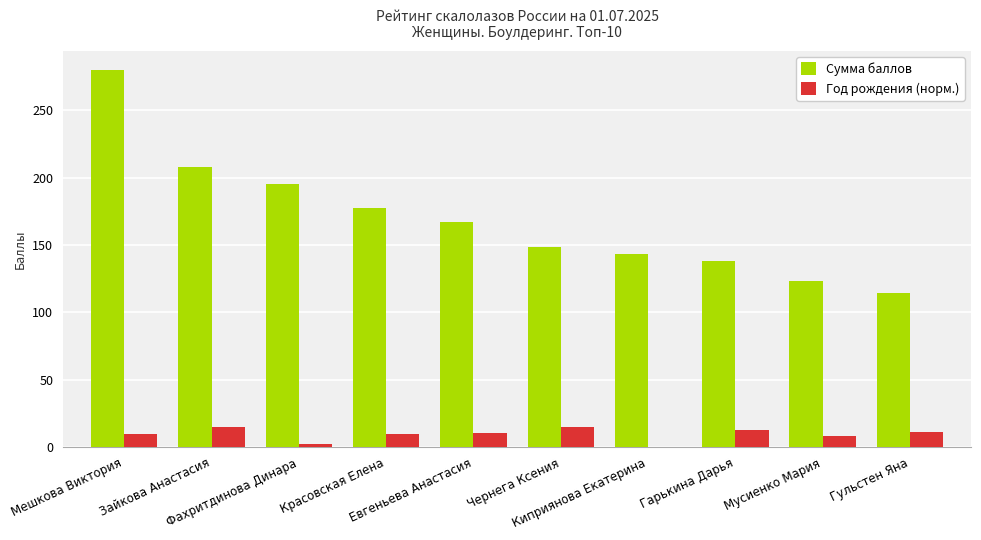

Which series has the largest range (max minus min)?

Сумма баллов